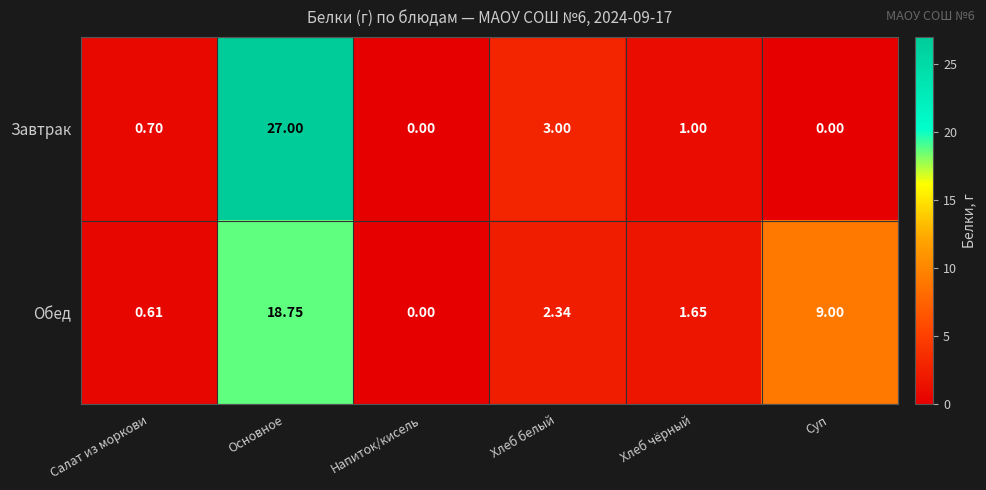

At which label is Обед closest to 9?

Суп